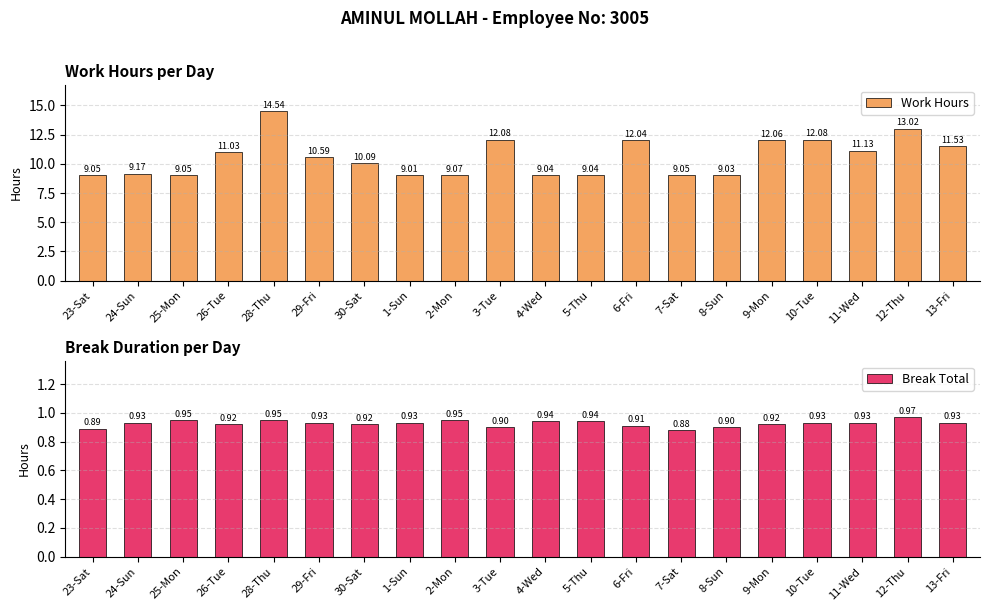

Is it true that Break Total equals 0.5 at 4-Wed?

False